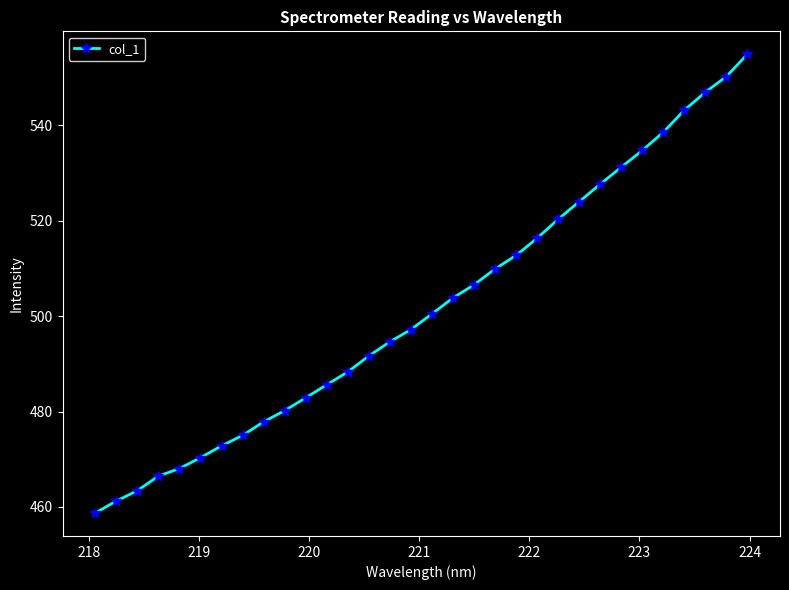

What is the difference between the second highest and minimum values?

91.5